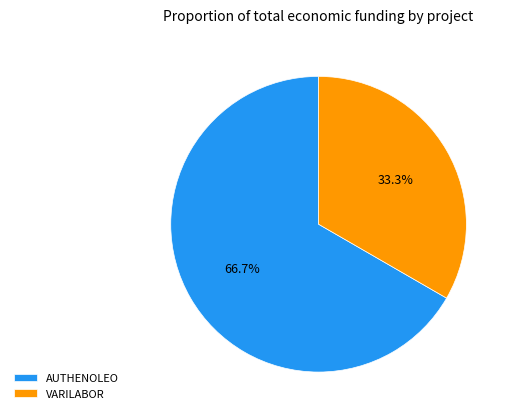

Which slice is the largest?

AUTHENOLEO